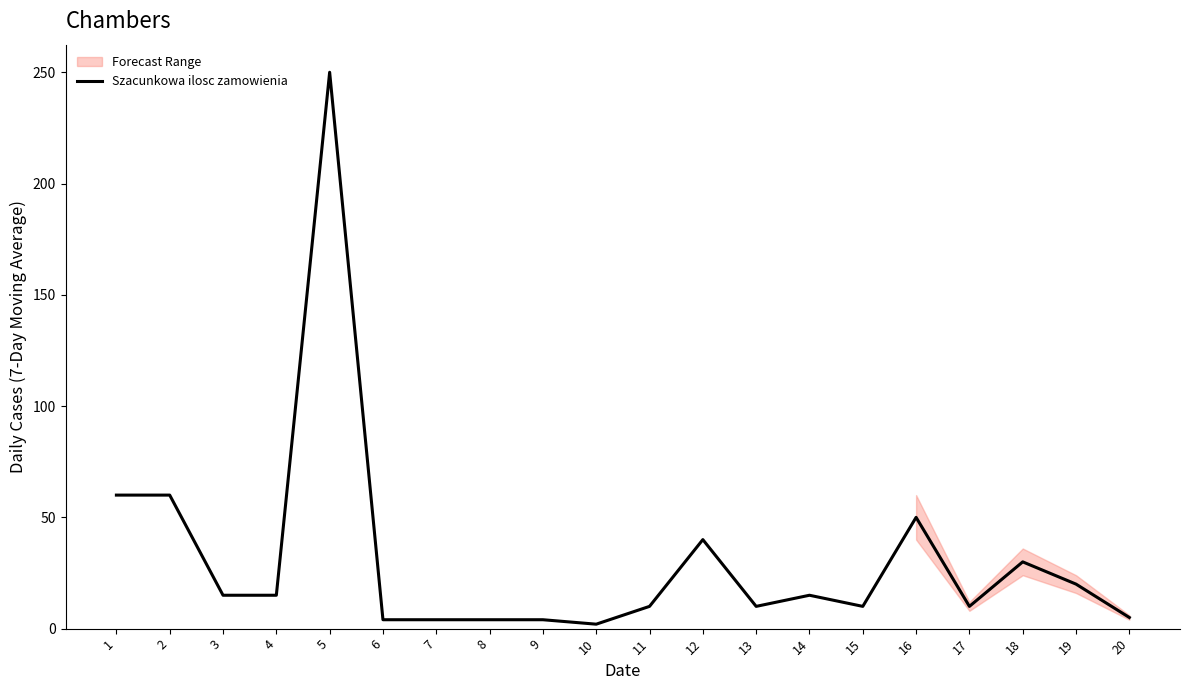

What is the difference between the maximum and minimum values?

248